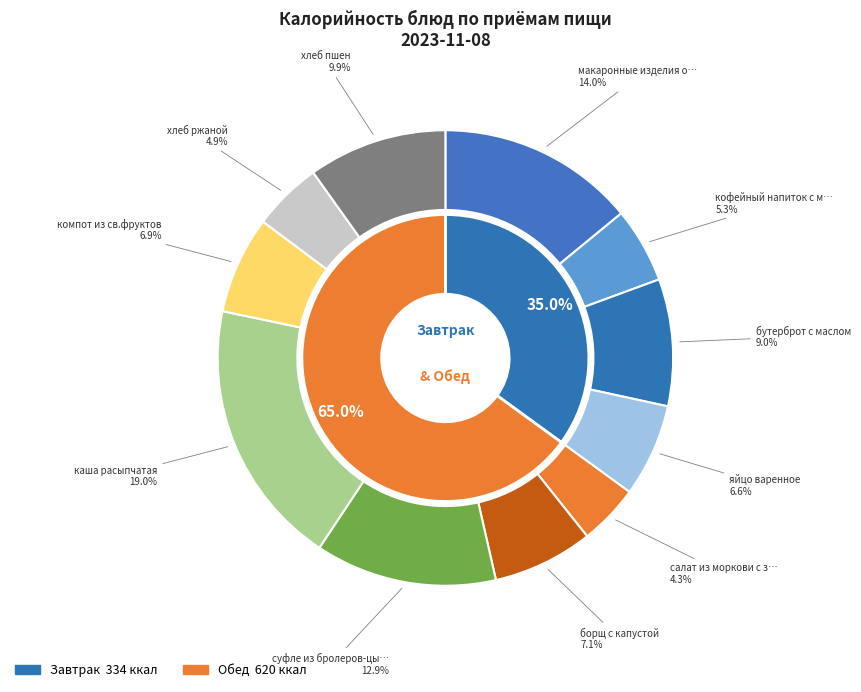

Count the number of slices in the pie.

11